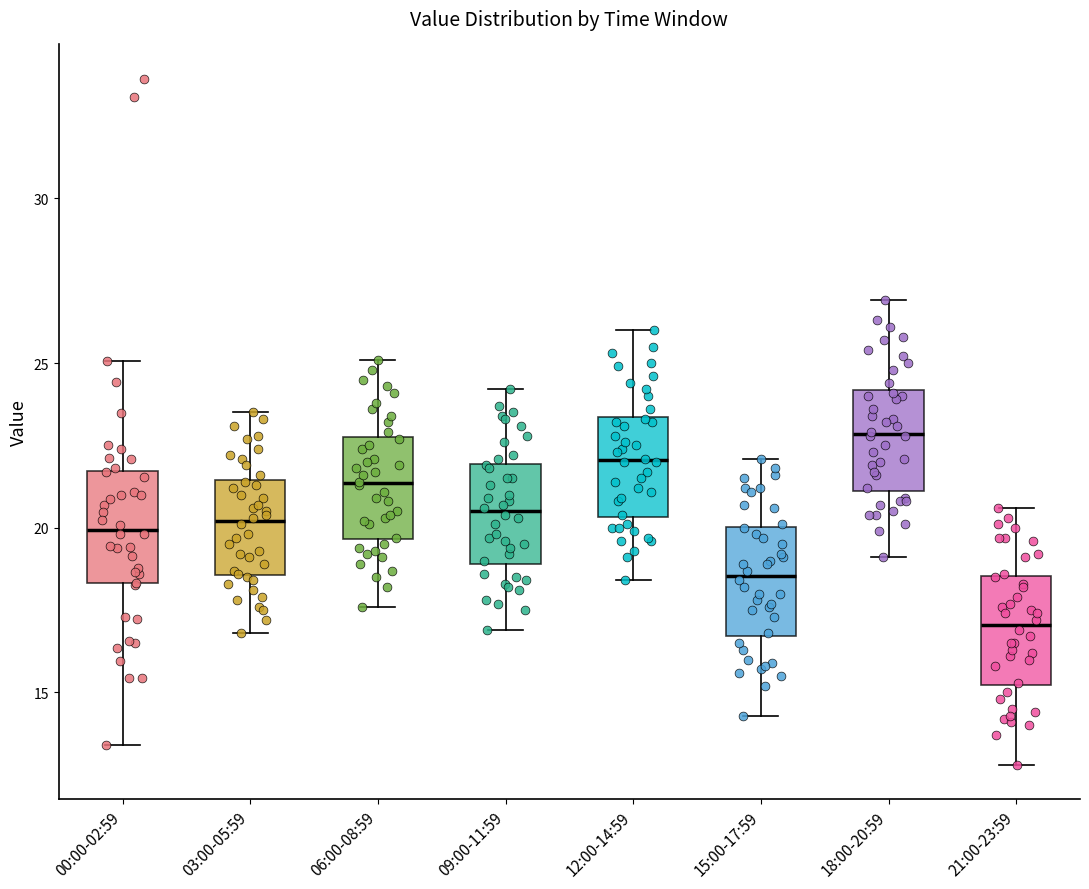

Which box's median line is the highest?

18:00-20:59